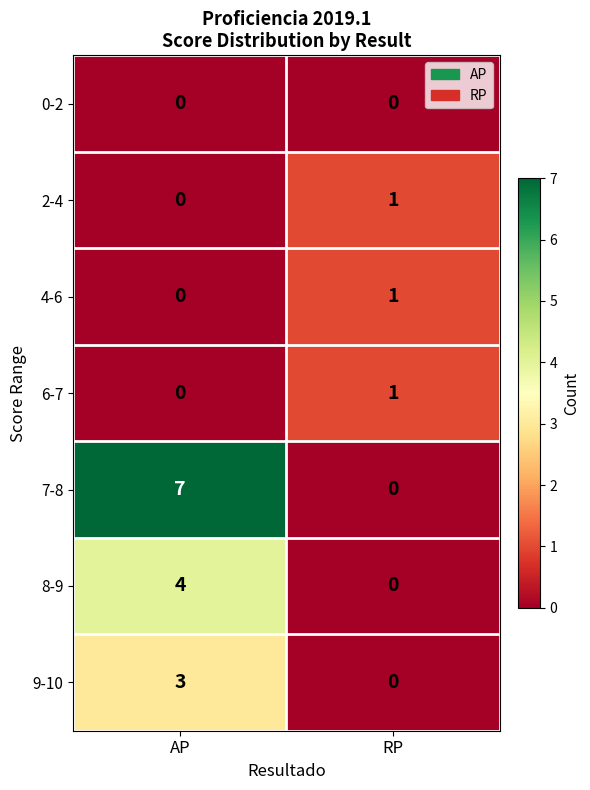

Reading left to right, transcribe all the data shown in this chart.

0-2: 0	0
2-4: 0	1
4-6: 0	1
6-7: 0	1
7-8: 7	0
8-9: 4	0
9-10: 3	0